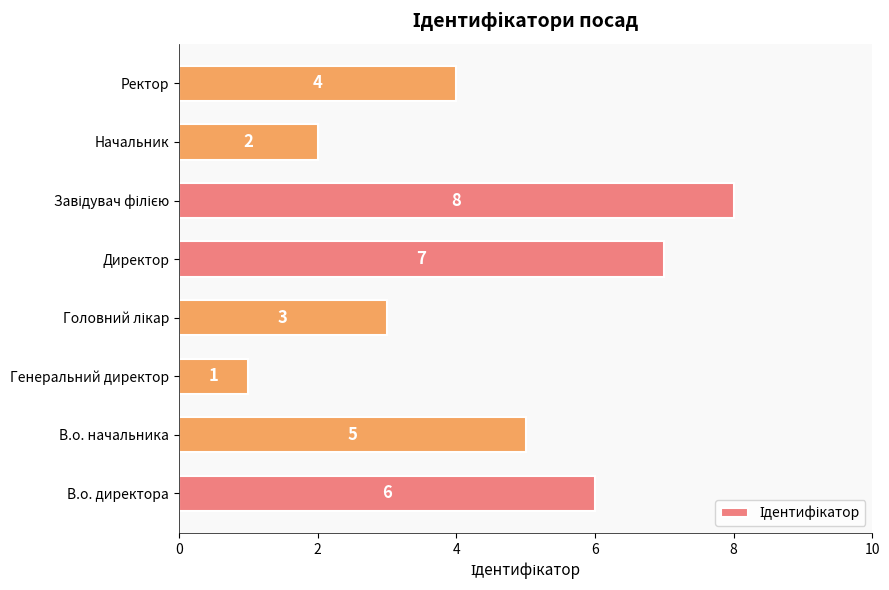

Reading bottom to top, transcribe all the data shown in this chart.

6	5	1	3	7	8	2	4